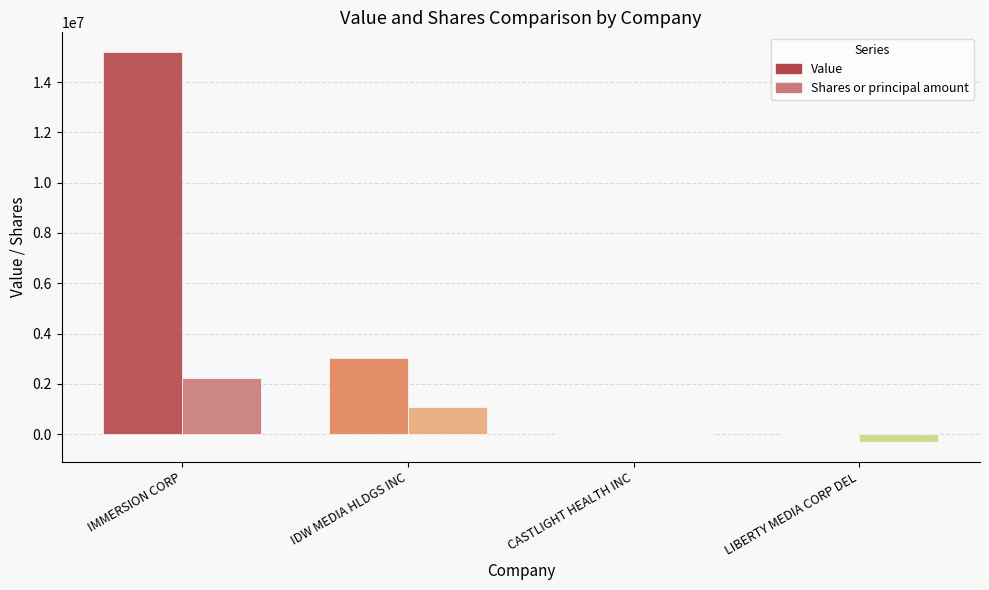

Does the chart contain stacked bars?

No